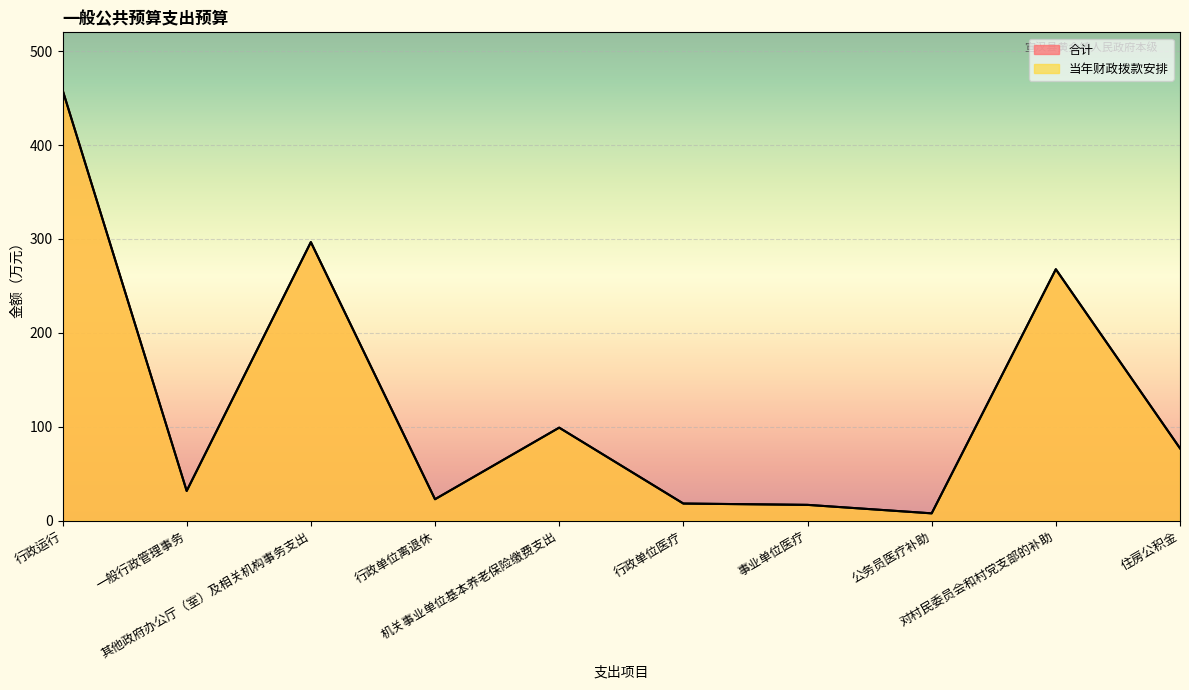

What position from the left is 住房公积金?

10